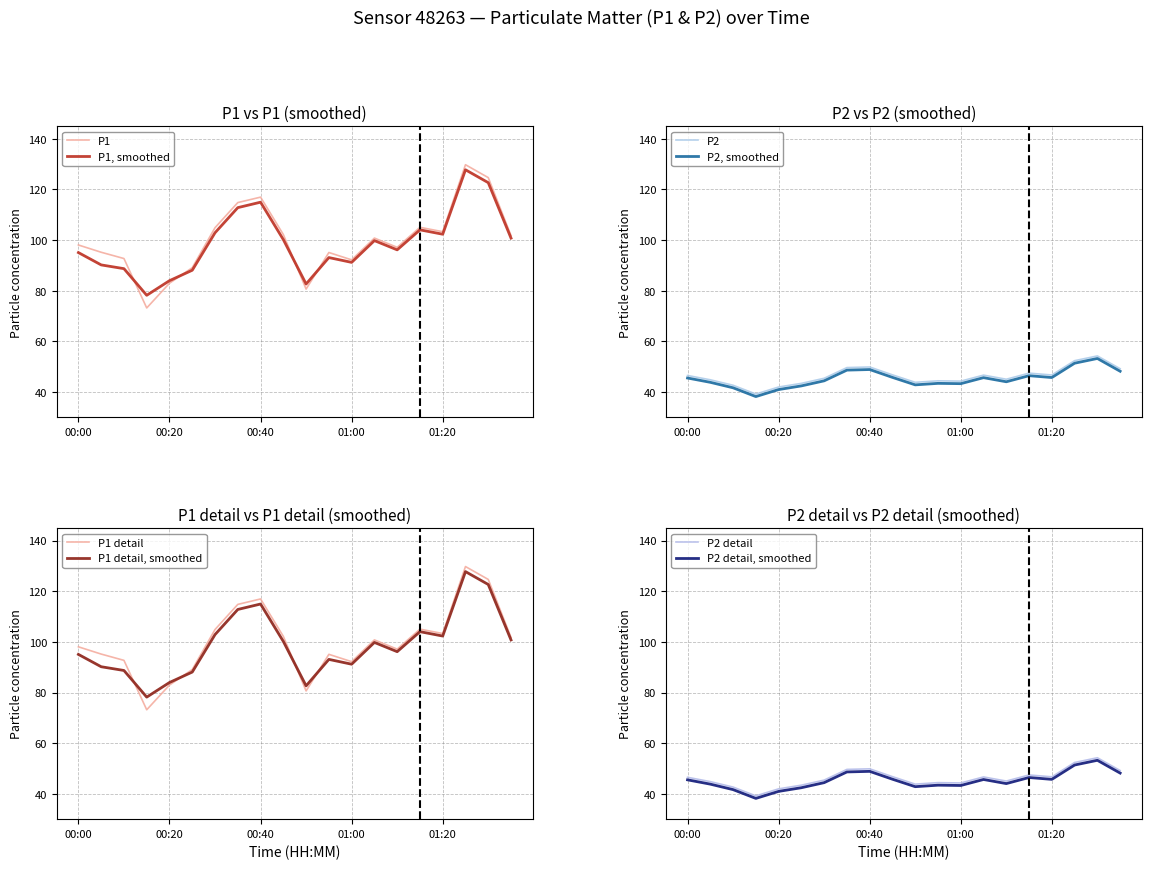

List the series in order of their peak value, lowest first.

P2_smooth, P2, P1_smooth, P1